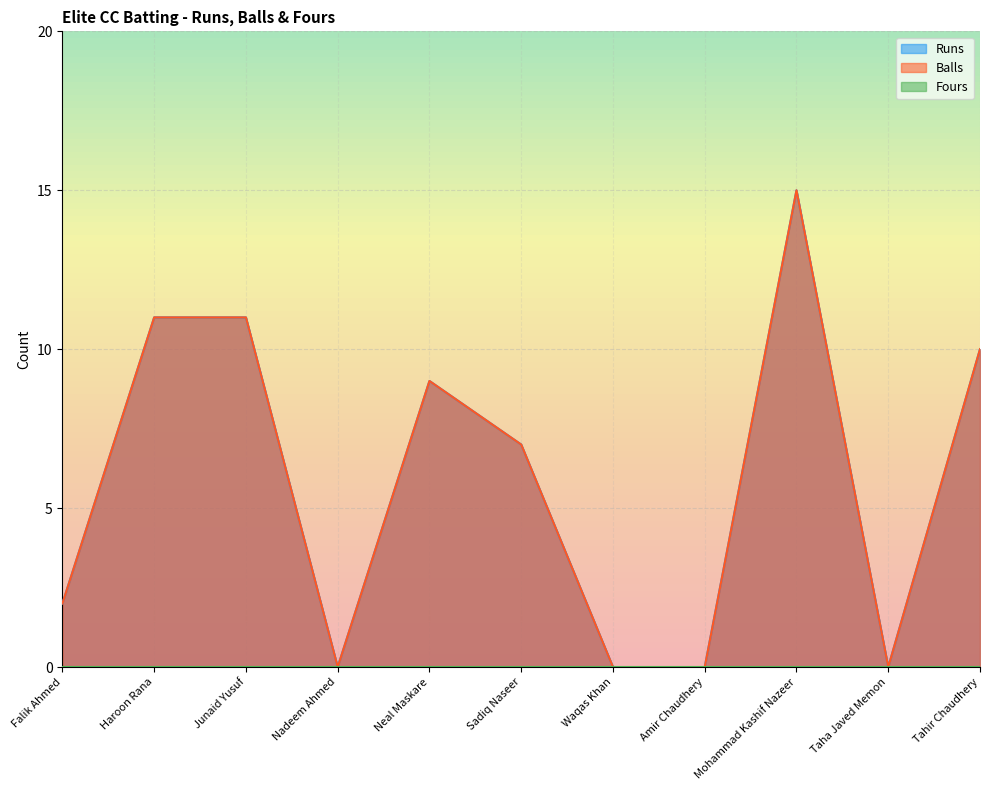

Which series has the largest total across all categories?

Runs